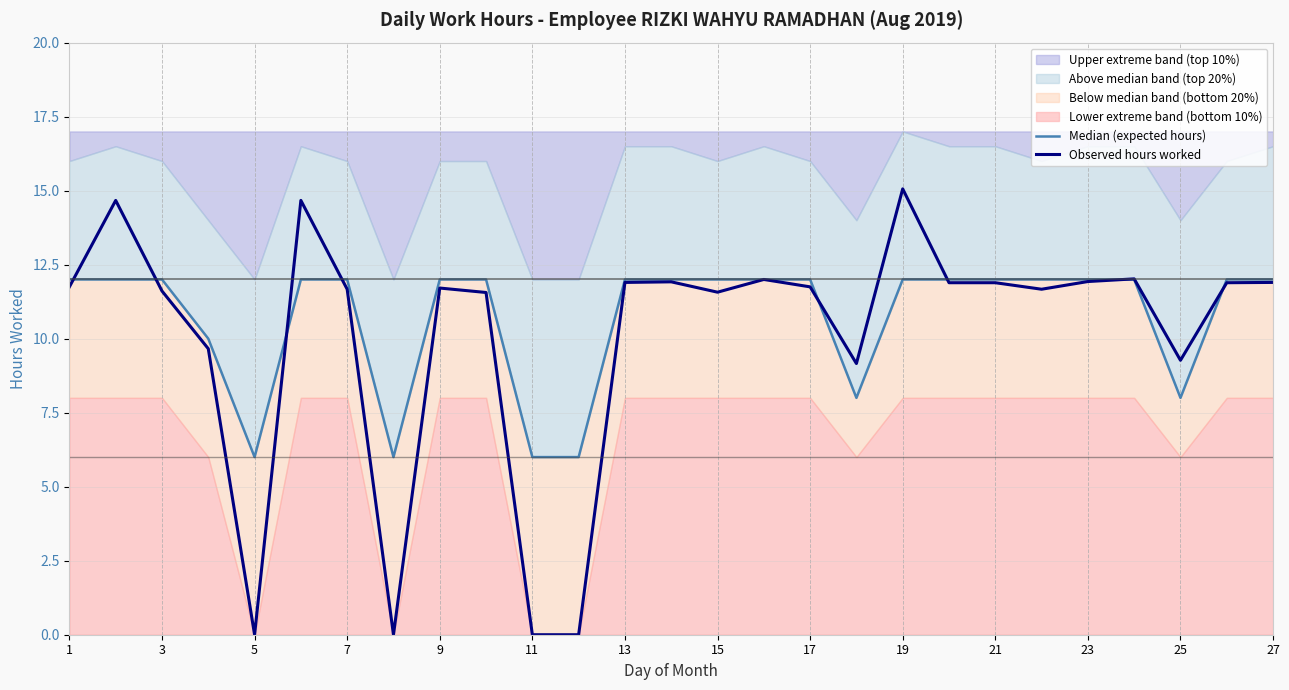

What is the average value of the Observed hours worked series?

10.1